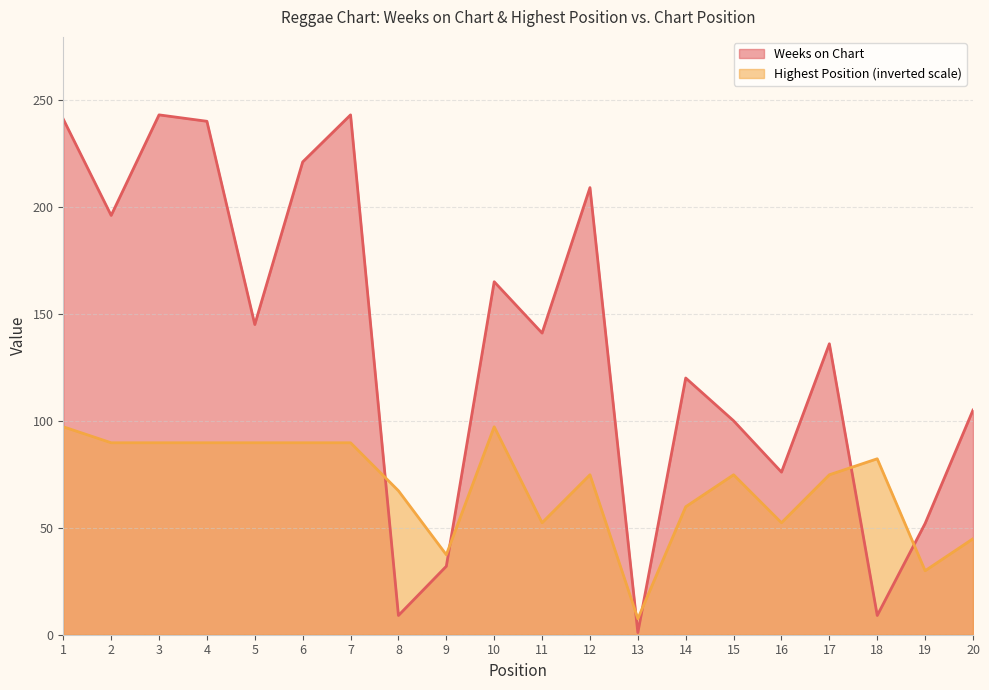

What are all the series names shown in the legend?

Weeks on Chart, Highest Position (inverted scale)